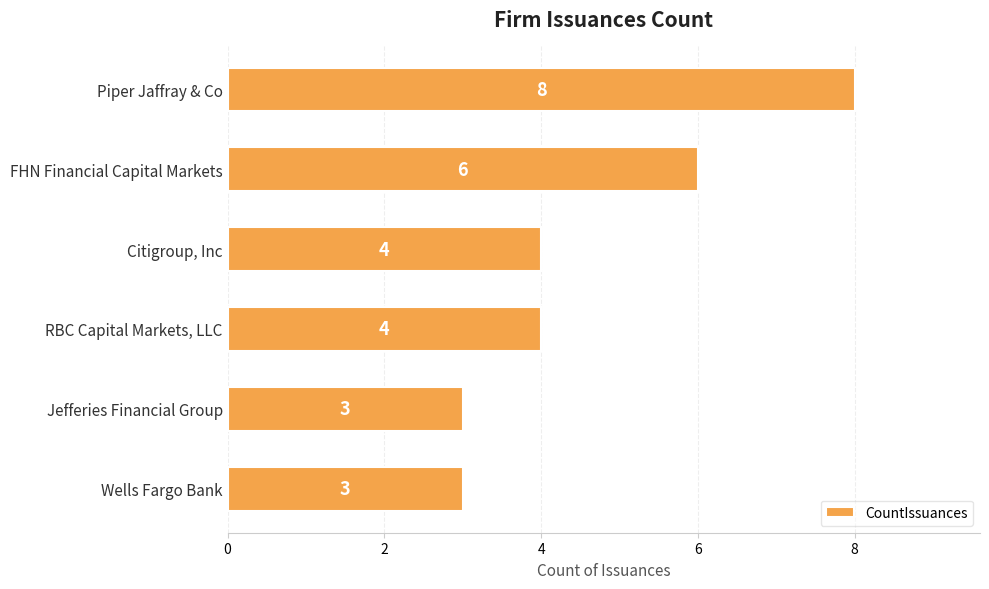

How many values are between 3 and 6?

5